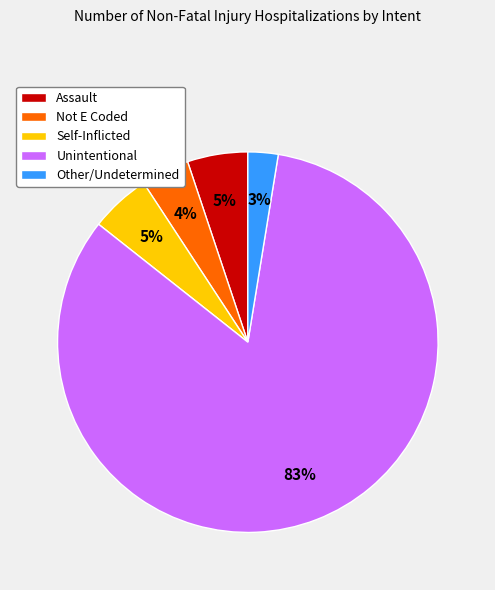

Do Unintentional and Other/Undetermined together represent more than half of the pie?

Yes